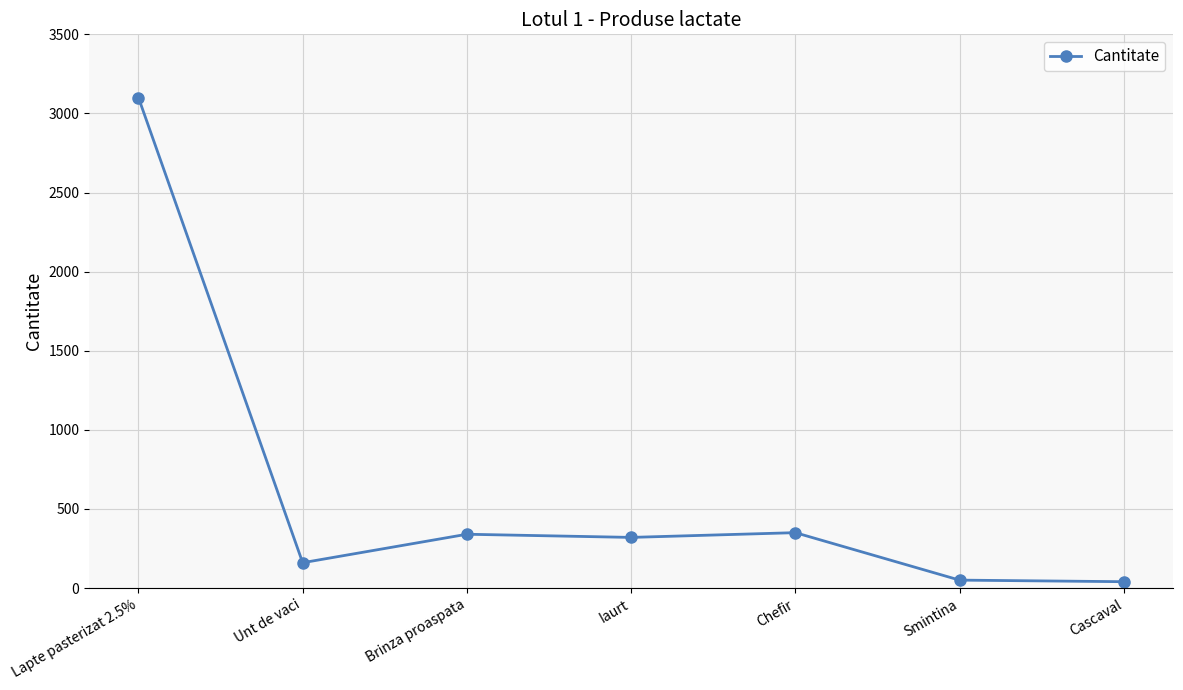

How many values are below 320?

3